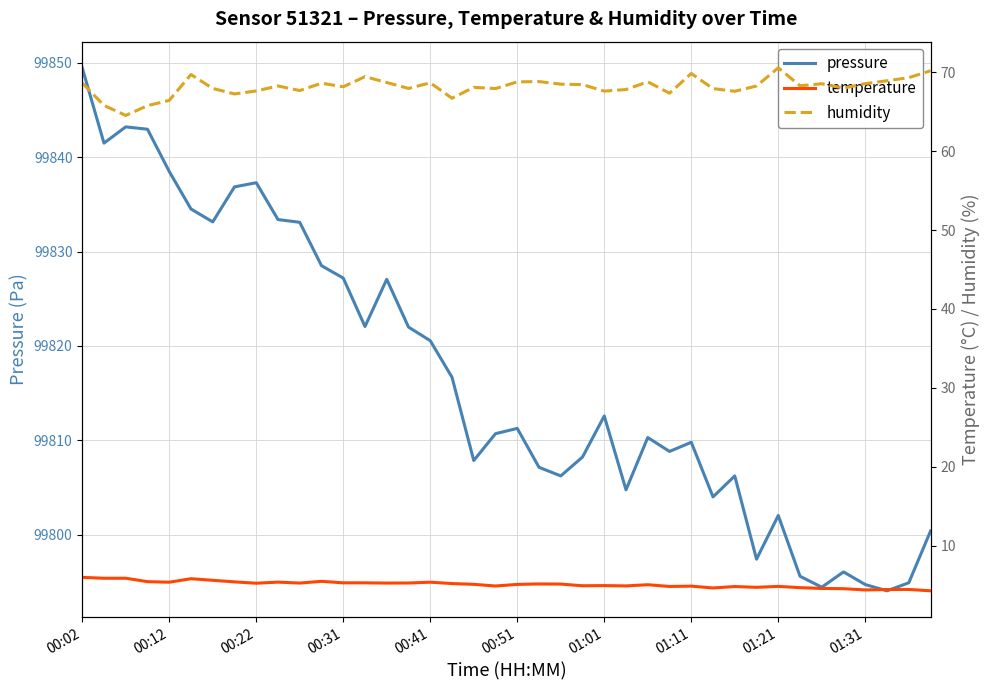

Where does the temperature series first go above 5?

00:02